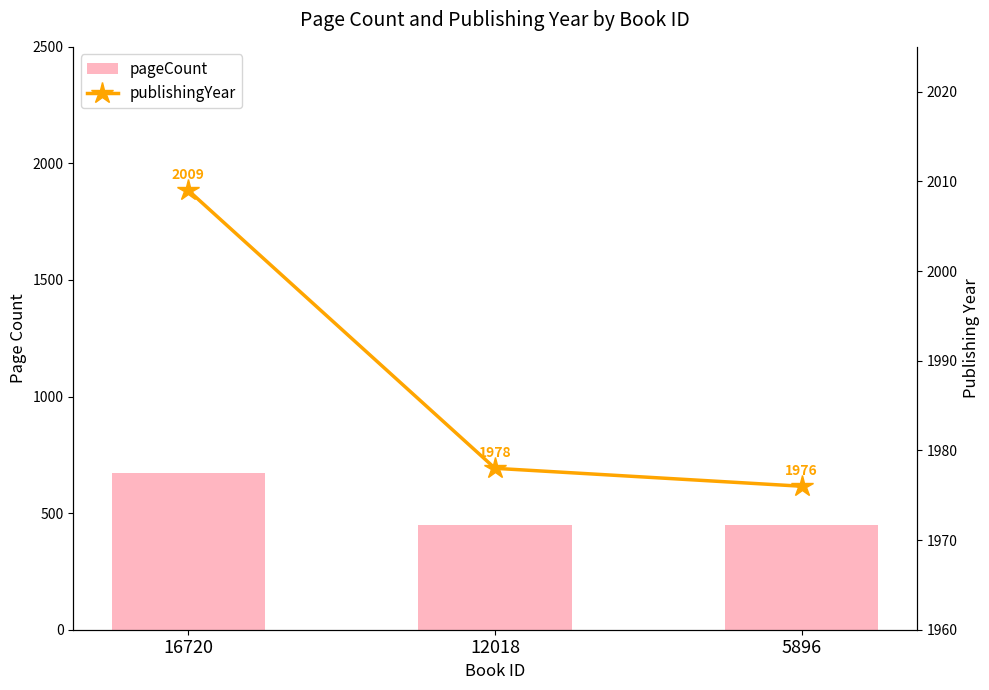

Which label corresponds to the smallest value in the chart?

12018